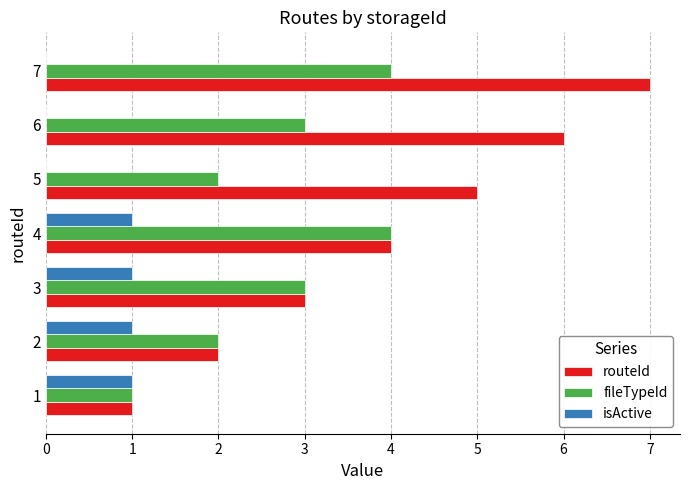

Which series has the largest total across all categories?

routeId